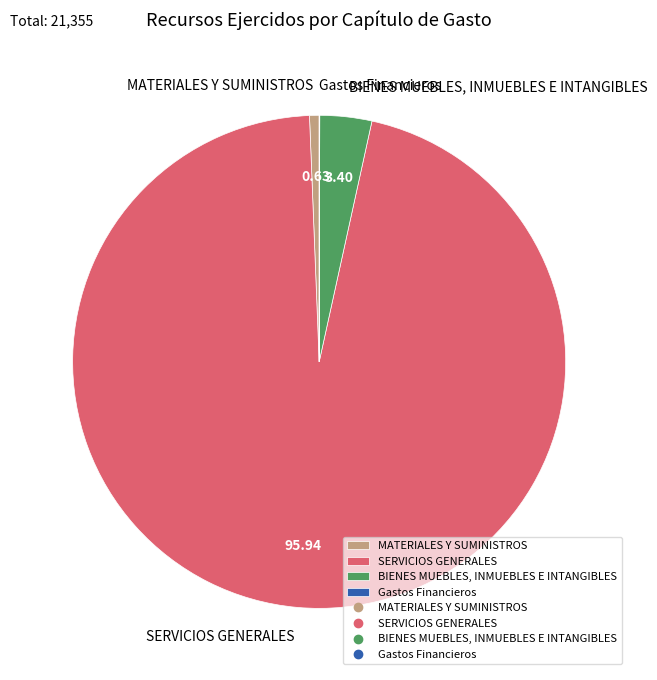

Which category has the biggest portion of the pie?

SERVICIOS GENERALES